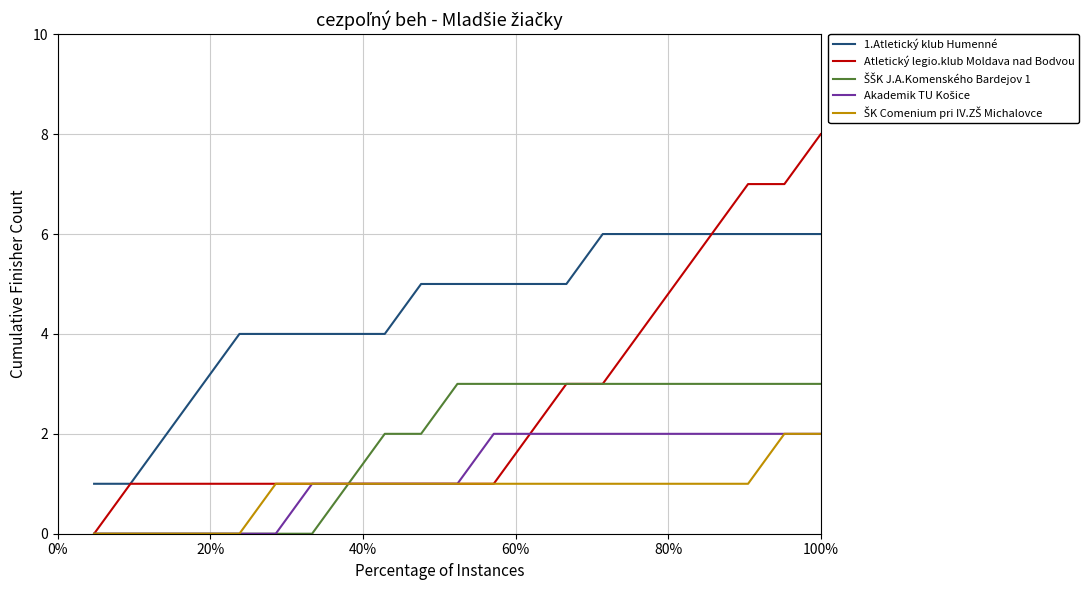

Which series has the largest range (max minus min)?

Atletický legio.klub Moldava nad Bodvou